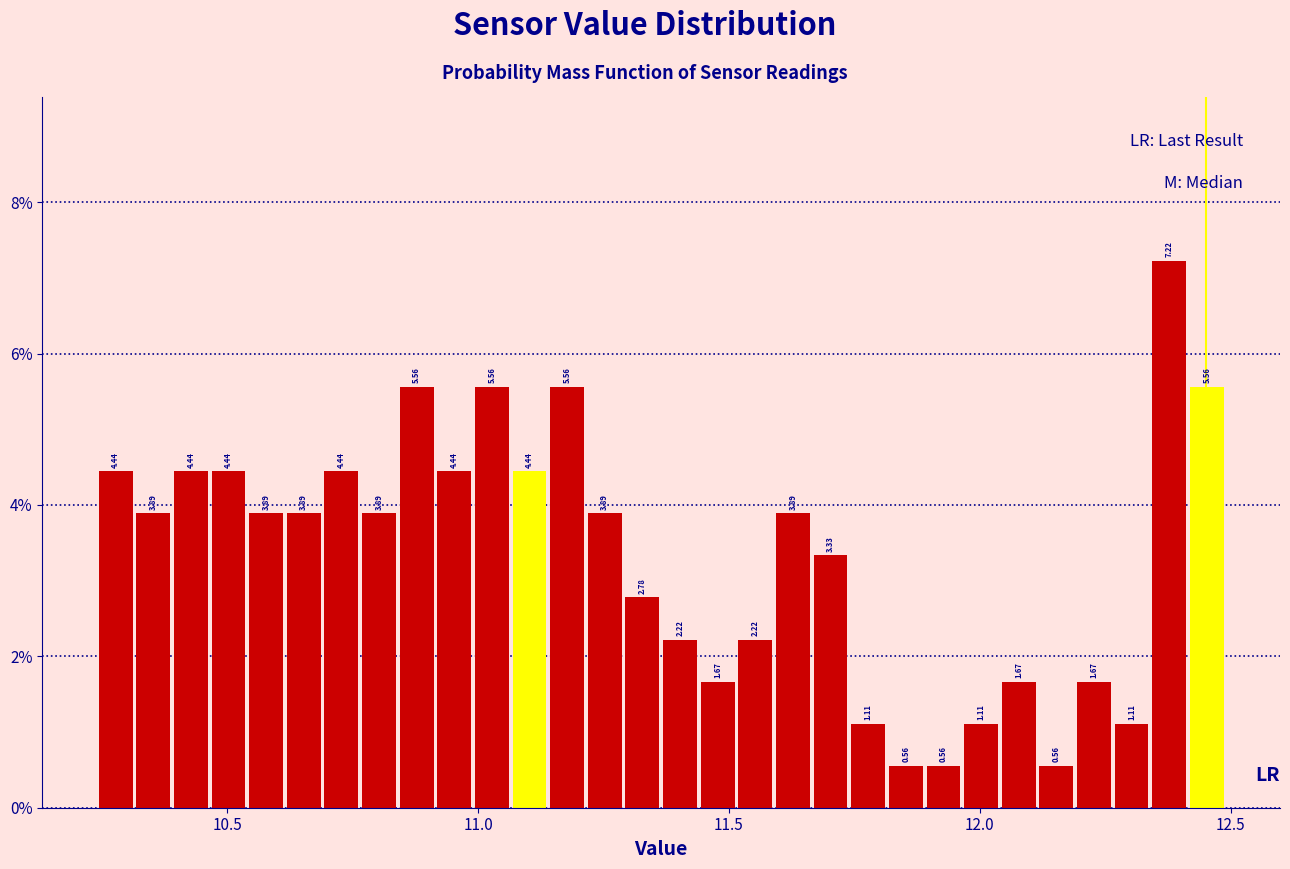

Read against the x-axis, roughly where is the centre of the tallest bar?

12.40